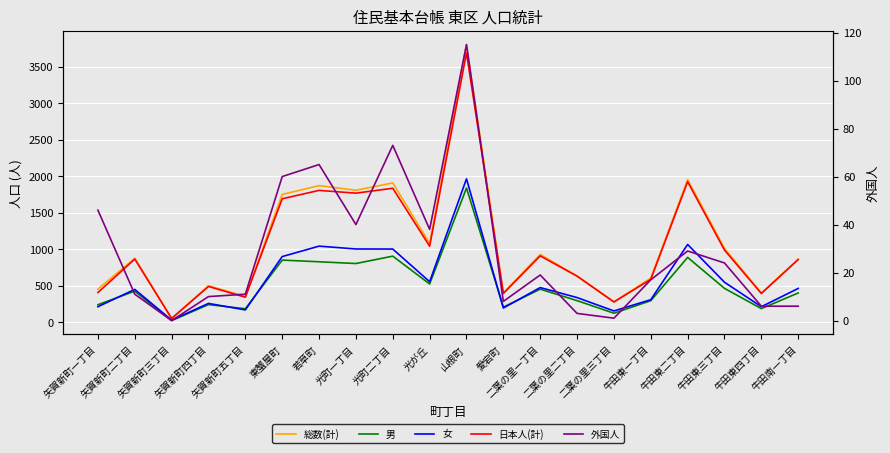

What is the total value across all series at 矢賀新町二丁目?

2628